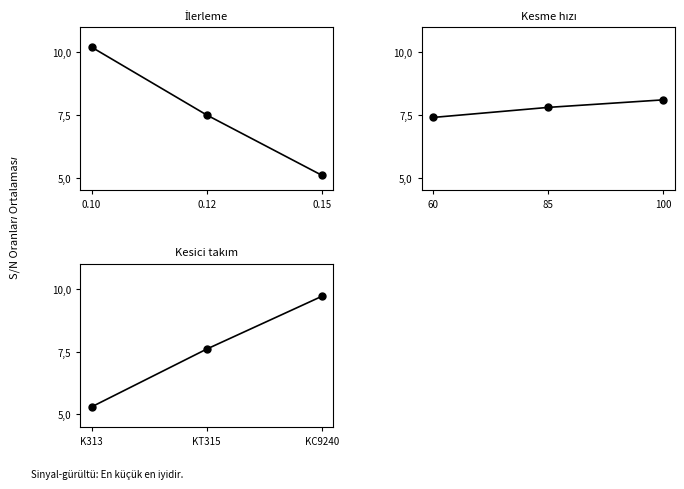

What is the difference between the maximum and minimum values in the İlerleme series?

5.1